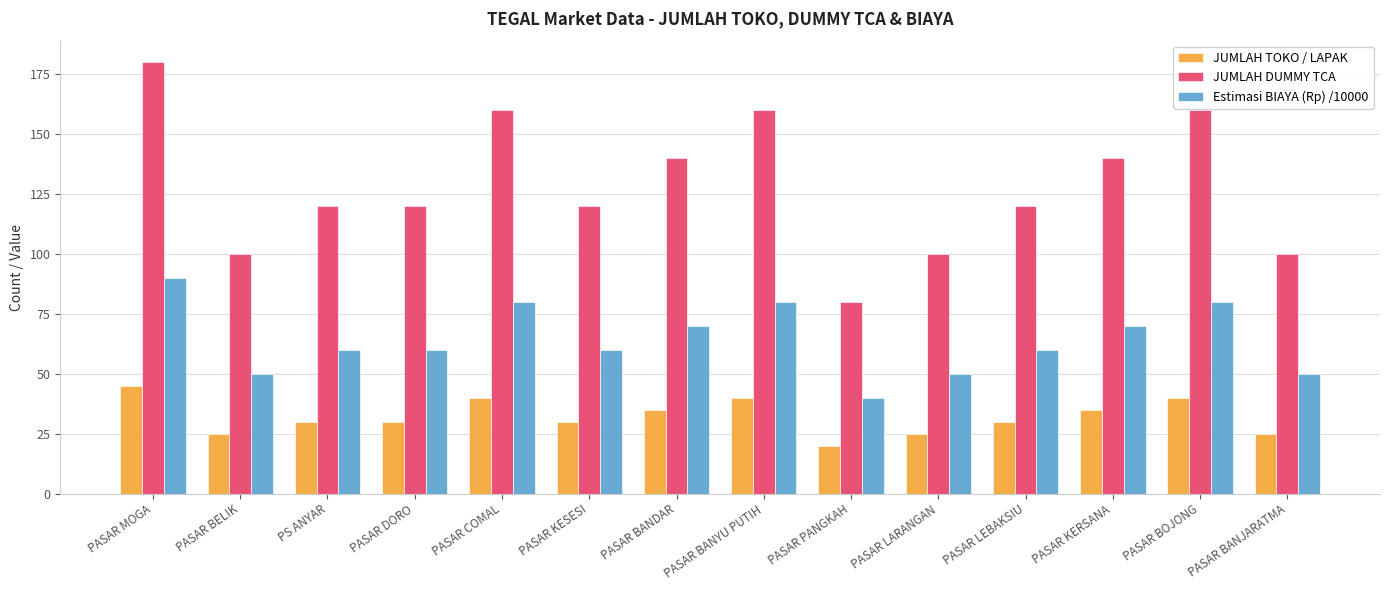

What is the sum of the JUMLAH TOKO / LAPAK values at PASAR LARANGAN and PASAR PANGKAH?

45